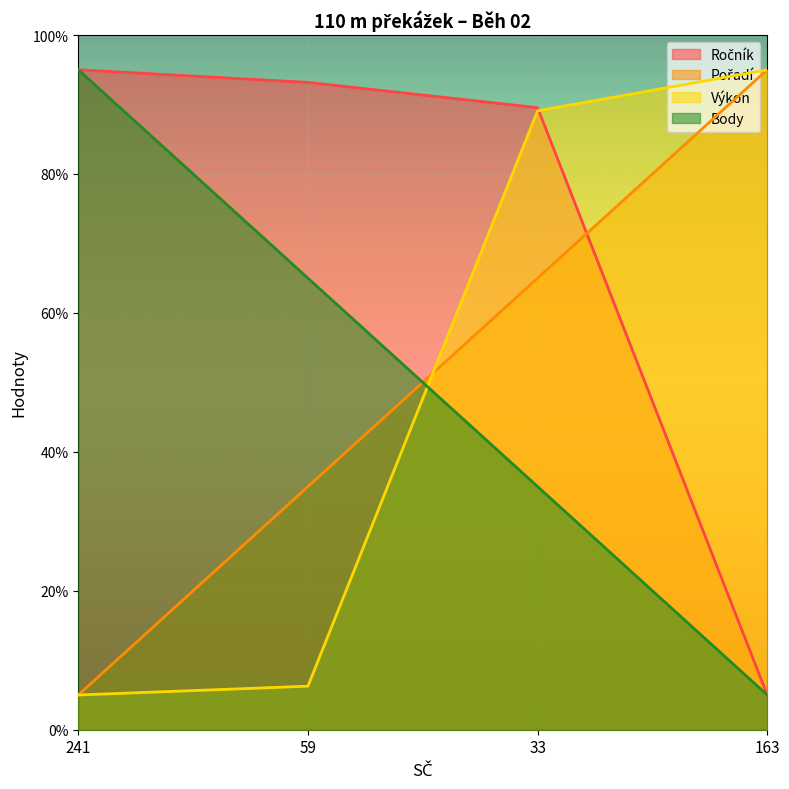

At which label does Výkon first exceed 89?

33